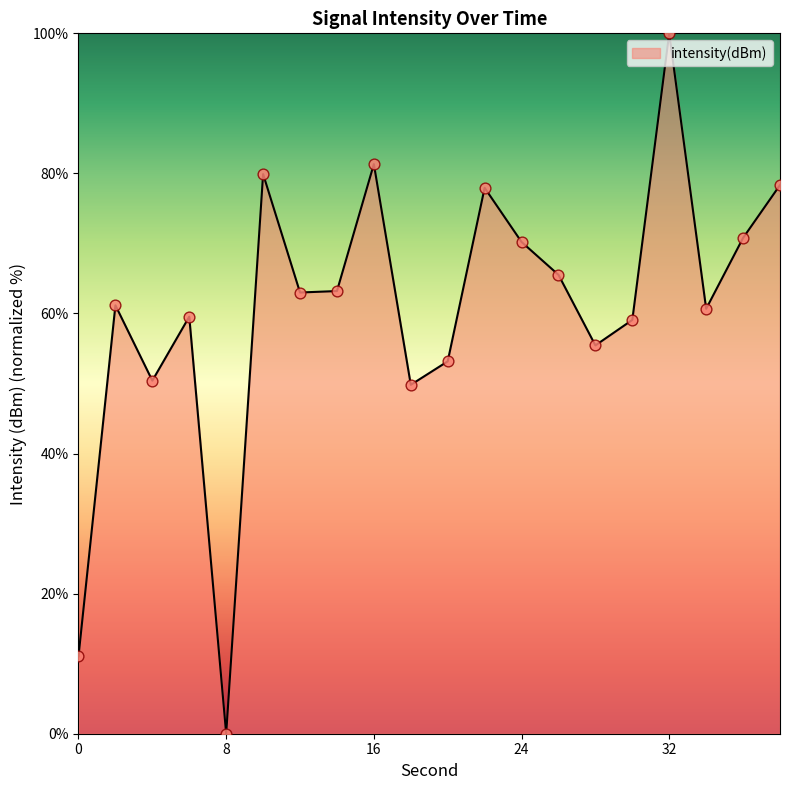

What is the maximum value shown in the chart?

100.0